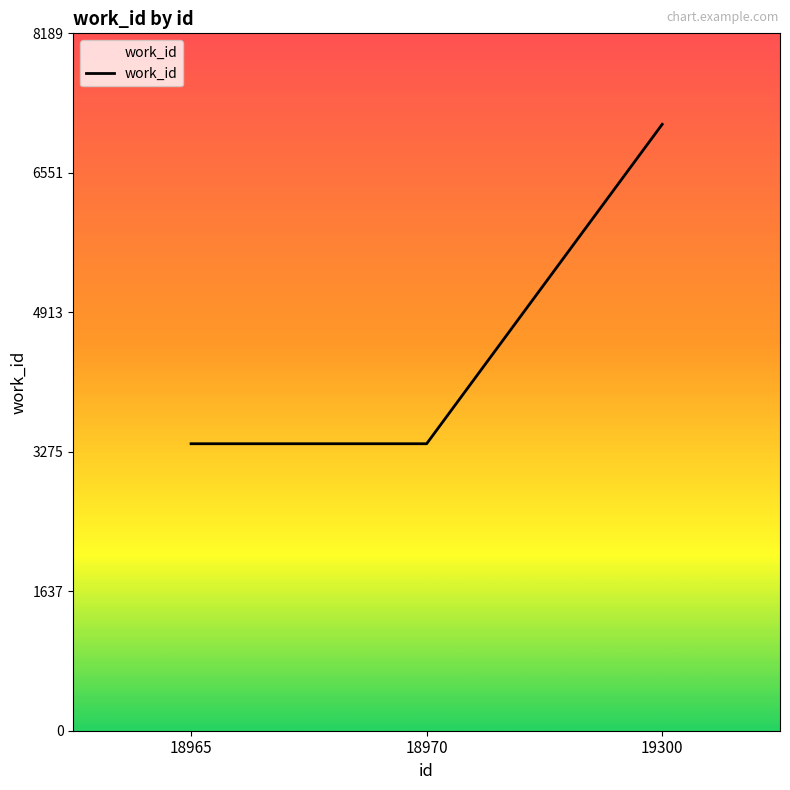

What is the average value?

4620